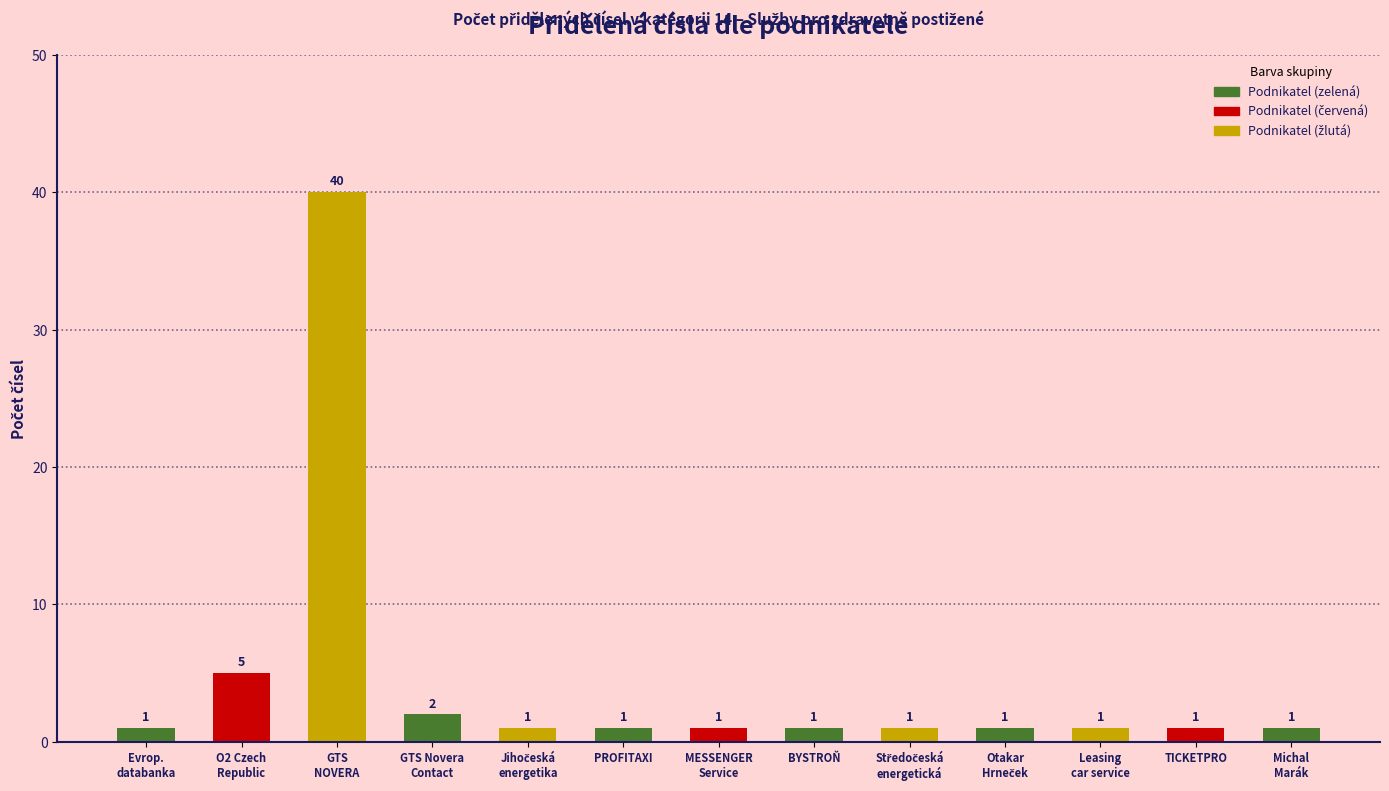

Reading left to right, transcribe all the data shown in this chart.

1	5	40	2	1	1	1	1	1	1	1	1	1